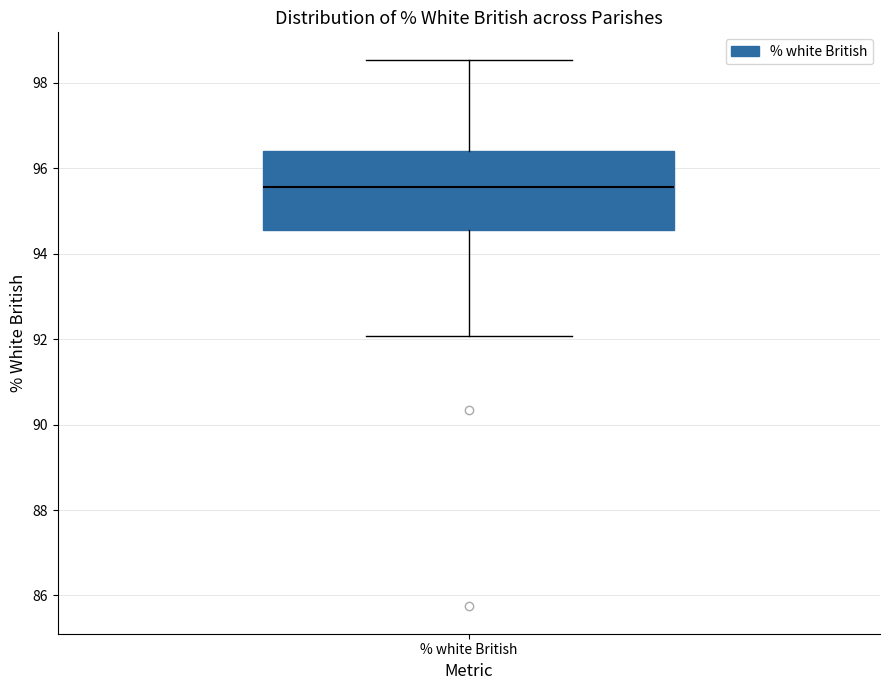

Where does the lower whisker of the box for % white British end on the y-axis? The values are not printed on the chart, so give them approximately, as read against the axis.

92.0